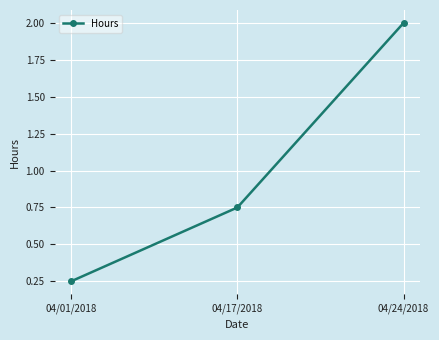

What is the label of the 2nd point from the right?

04/17/2018